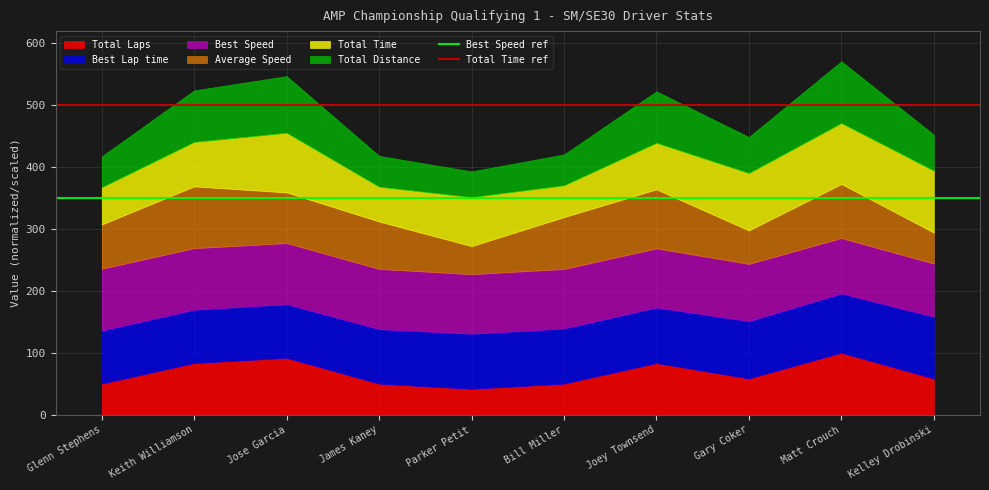

What position from the left is Glenn Stephens?

1